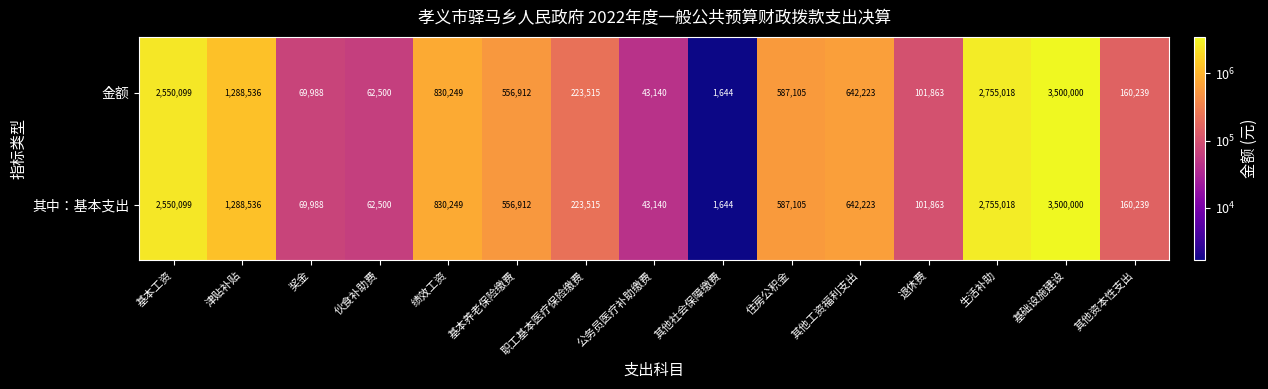

Rank the categories by 其中：基本支出 value from lowest to highest.

其他社会保障缴费, 公务员医疗补助缴费, 伙食补助费, 奖金, 退休费, 其他资本性支出, 职工基本医疗保险缴费, 基本养老保险缴费, 住房公积金, 其他工资福利支出, 绩效工资, 津贴补贴, 基本工资, 生活补助, 基础设施建设